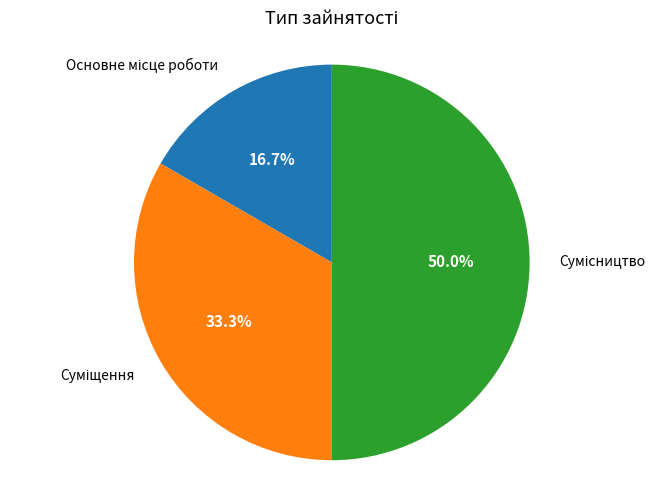

Is there a majority slice in this chart?

No